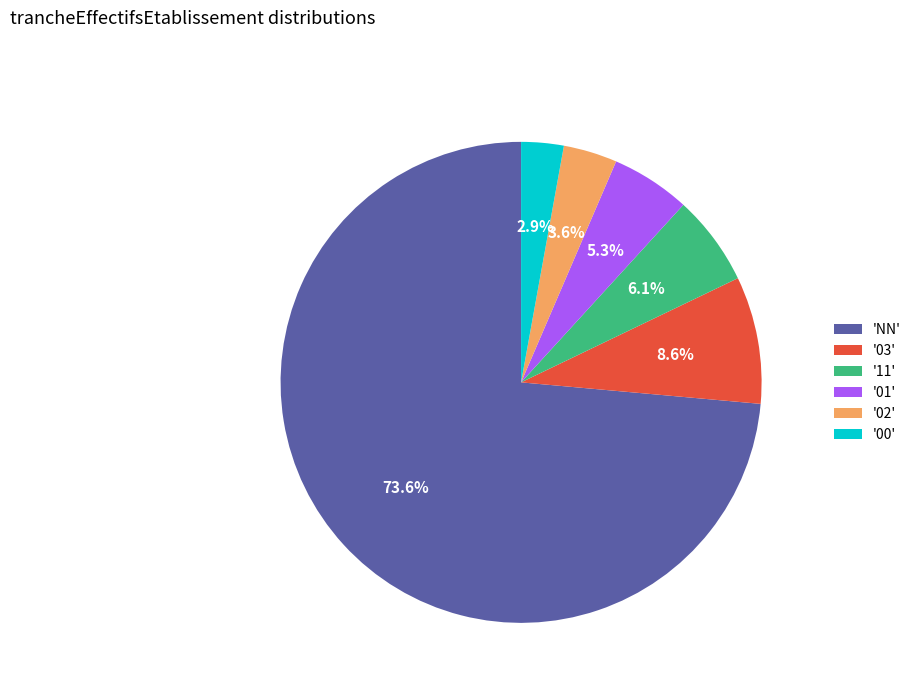

How many segments does this pie chart have?

6